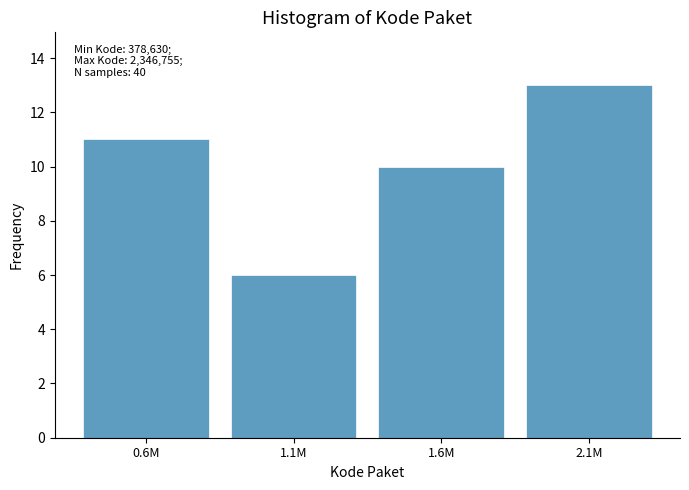

Reading left to right, extract all data points from this chart.

11	6	10	13